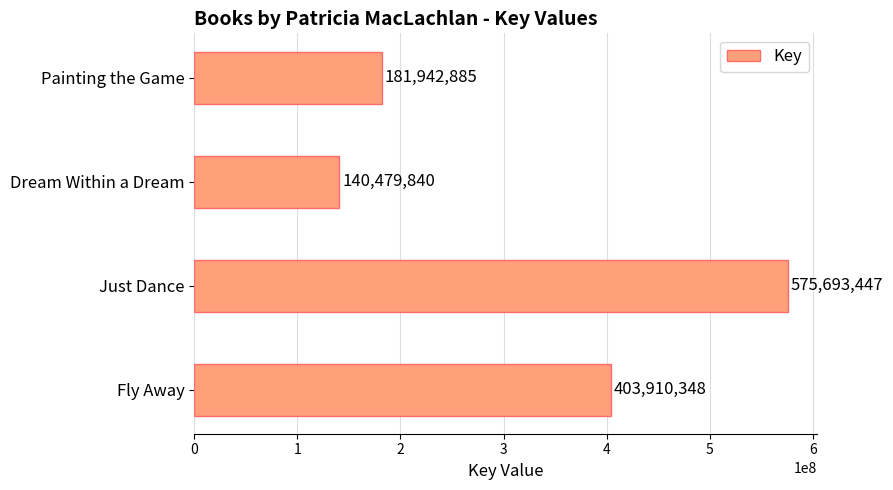

How many categories are shown in the chart?

4